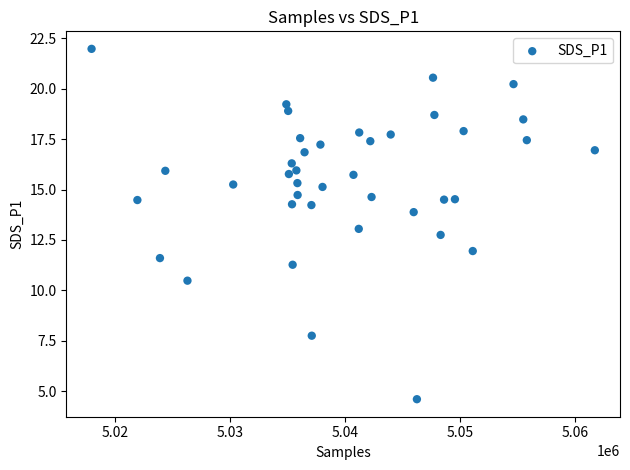

What is the range of Y values (max minus min)?

17.4